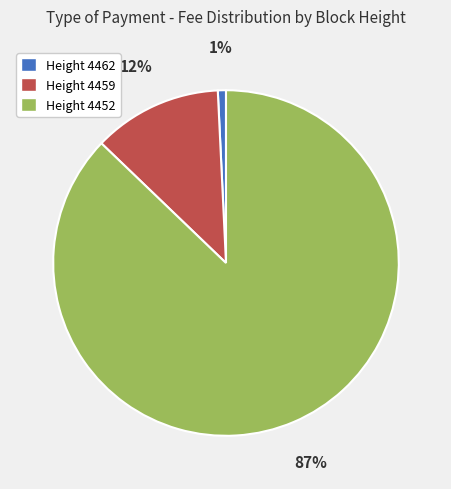

How many slices are in this pie chart?

3